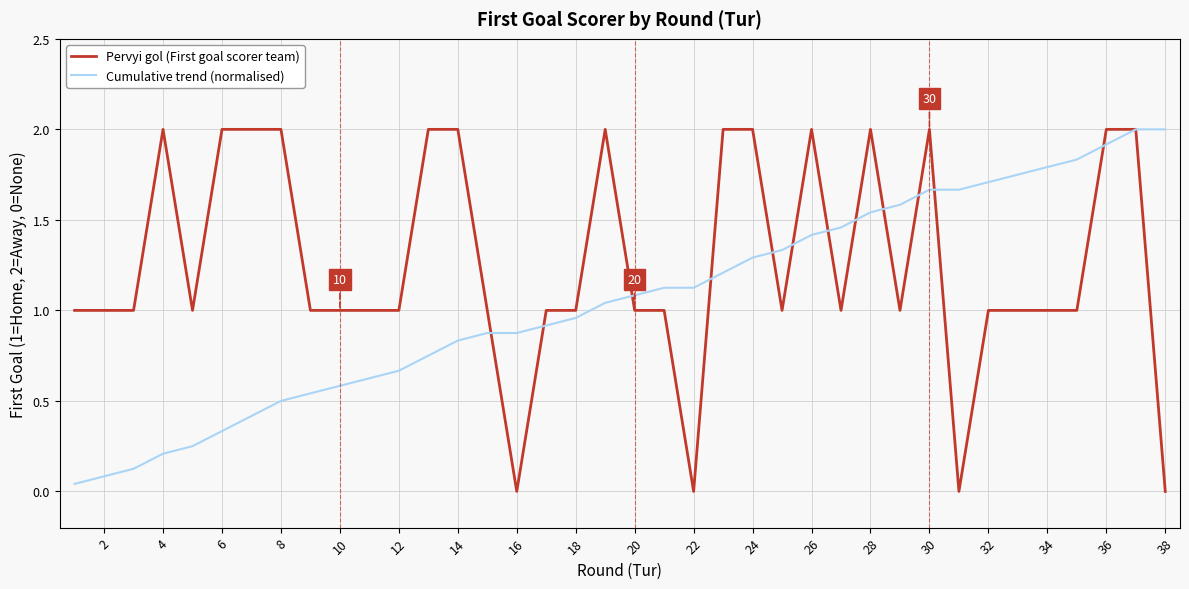

List the series in order of their overall mean, highest first.

Pervyi gol (First goal scorer team), Cumulative trend (normalised)